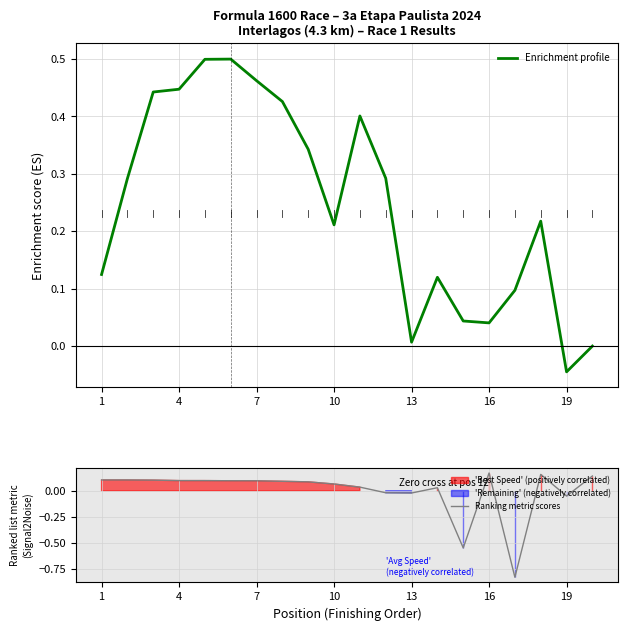

How many interior local valleys does the Enrichment profile series have?

4